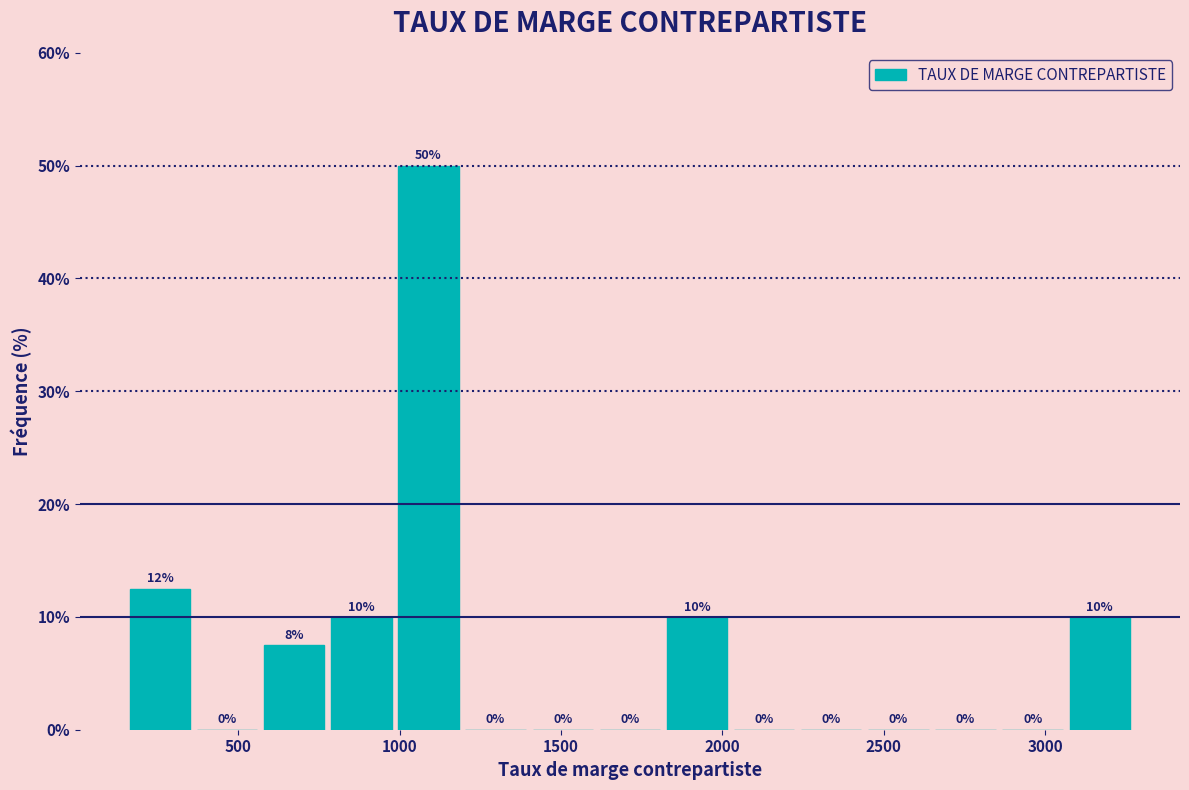

Over which range of the x-axis is the bar tallest?

1000 to 1200